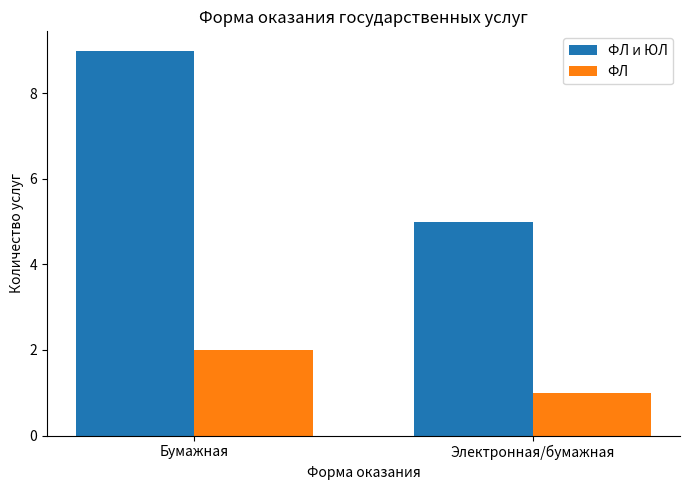

Which series changed the most between Бумажная and Электронная/бумажная?

ФЛ и ЮЛ